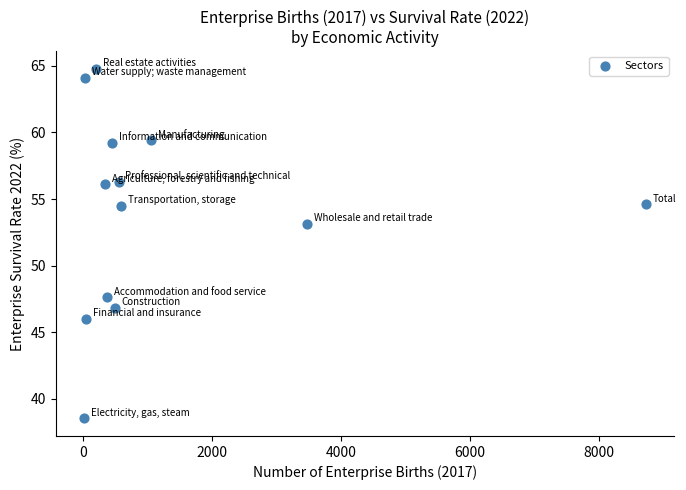

What is the range of Y values (max minus min)?

26.3